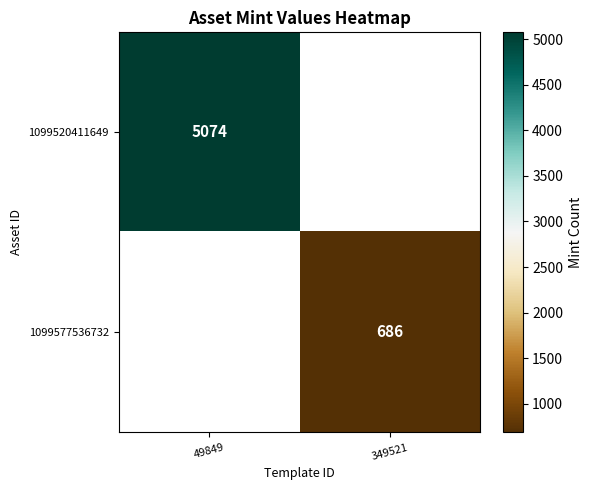

Which label corresponds to the smallest value in the chart?

349521